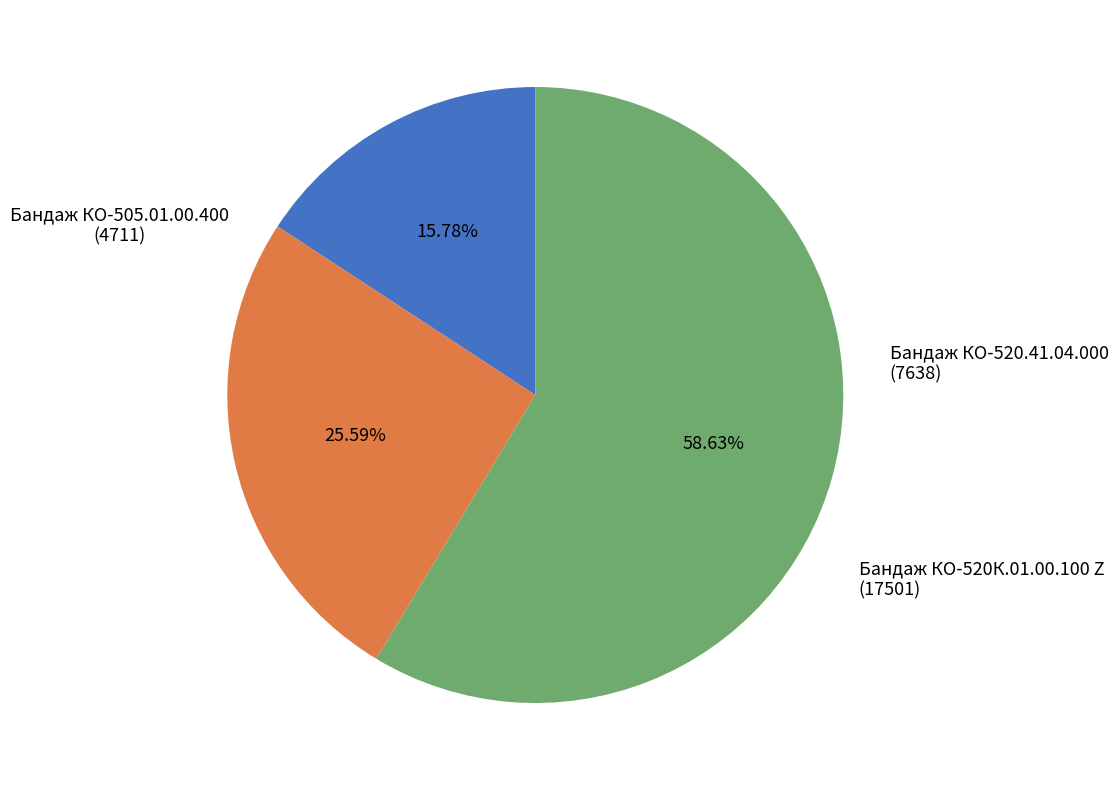

Is the sum of Бандаж КО-520.41.04.000 and Бандаж КО-520К.01.00.100 Z greater than half?

Yes